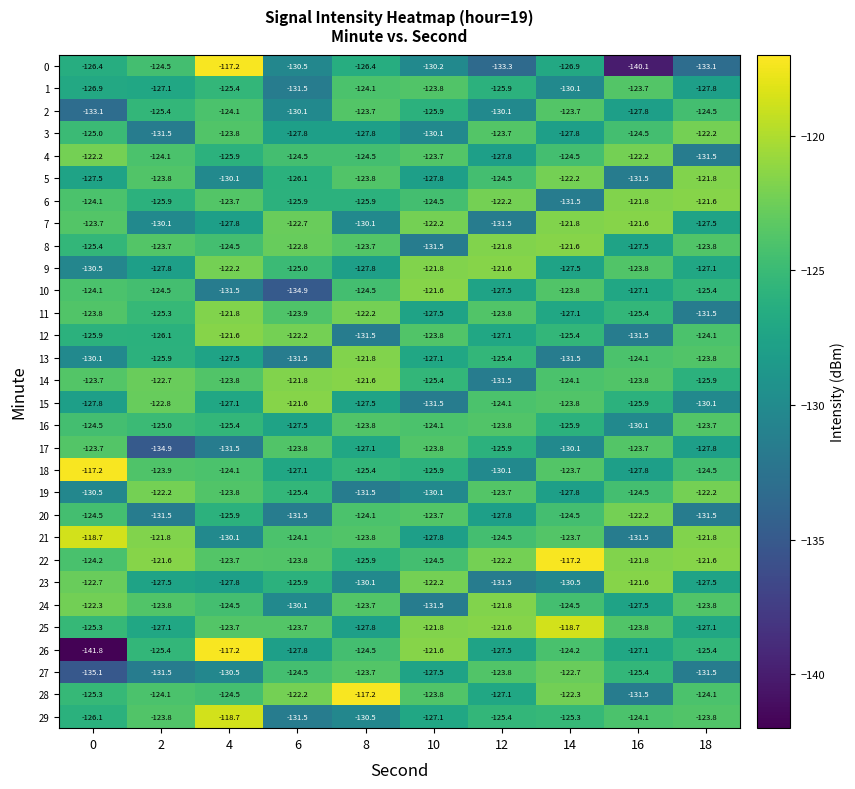

At which category is the sum across all series the highest?

4